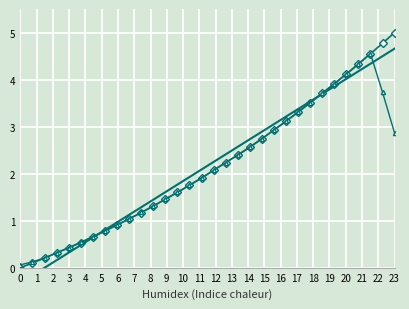

What is the value of the Intensity point at the 26th from the left?

3.7